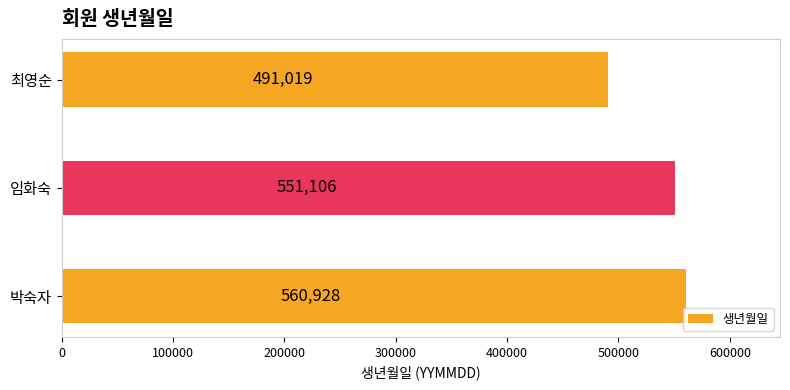

Does the chart contain stacked bars?

No